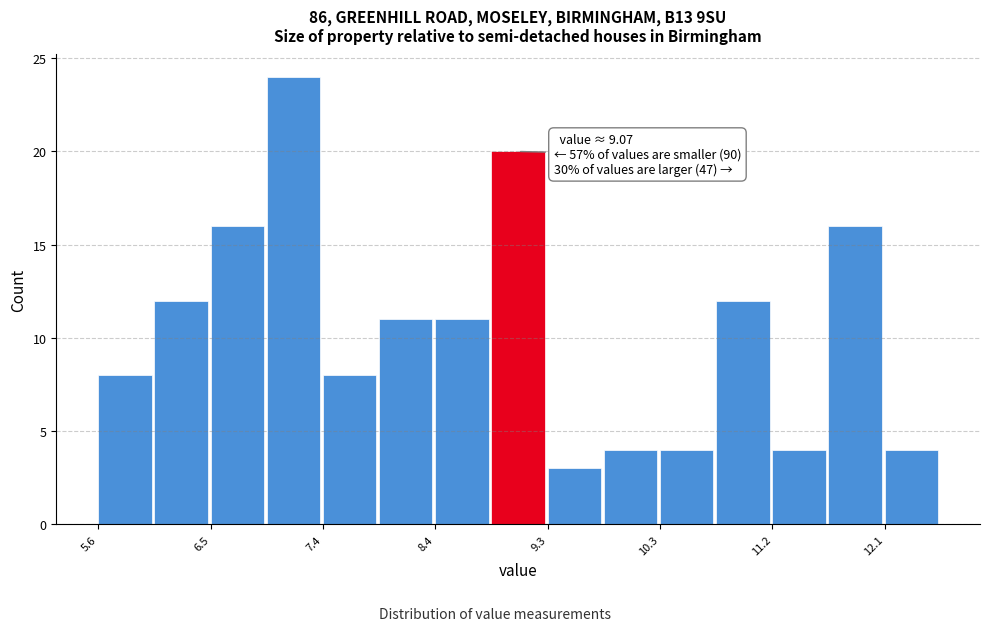

Over which range of the x-axis is the bar tallest?

7.0 to 7.4